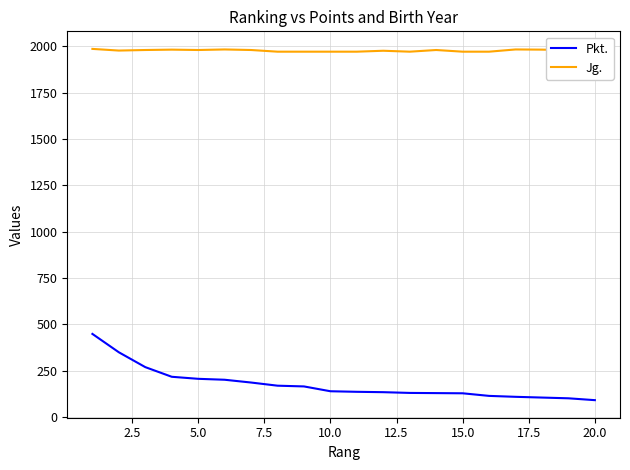

What is the maximum value for Pkt.?

449